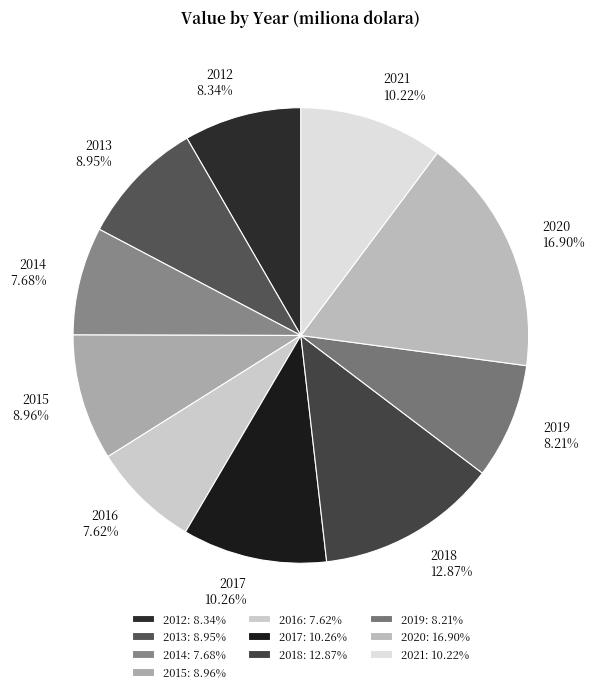

How many segments does this pie chart have?

10